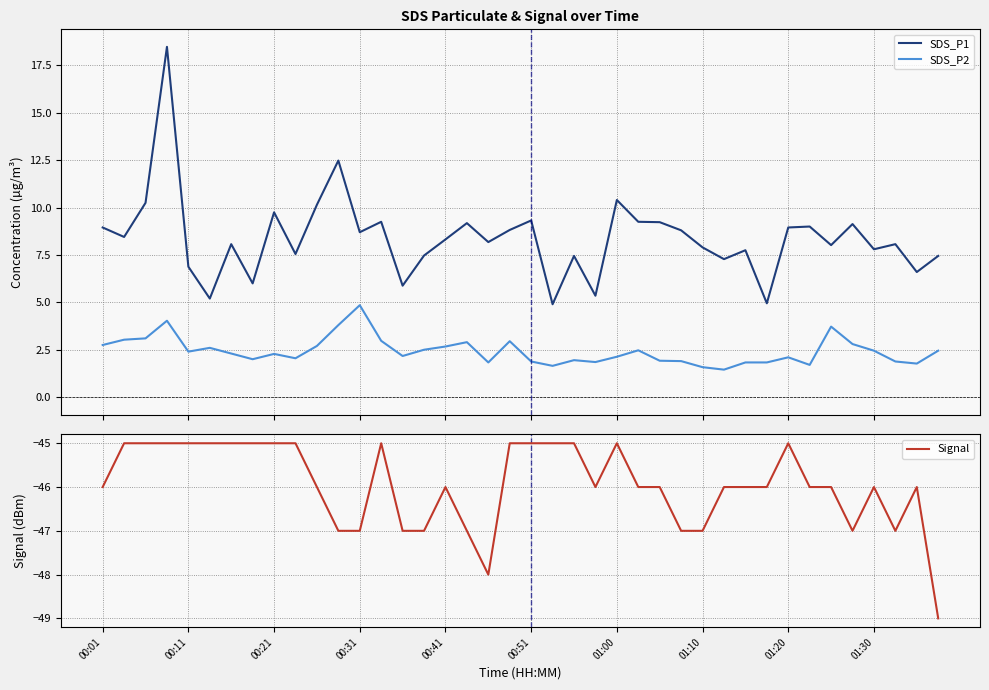

What are all the series names shown in the legend?

SDS_P1, SDS_P2, Signal